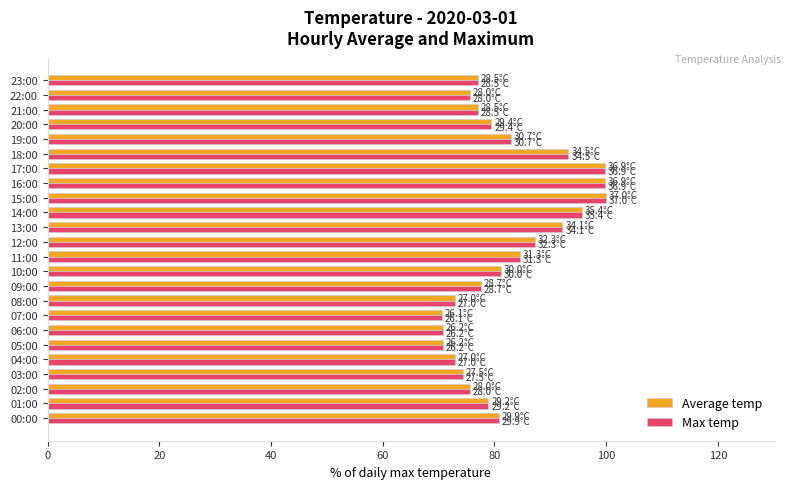

What are all the series names shown in the legend?

Average temp, Max temp